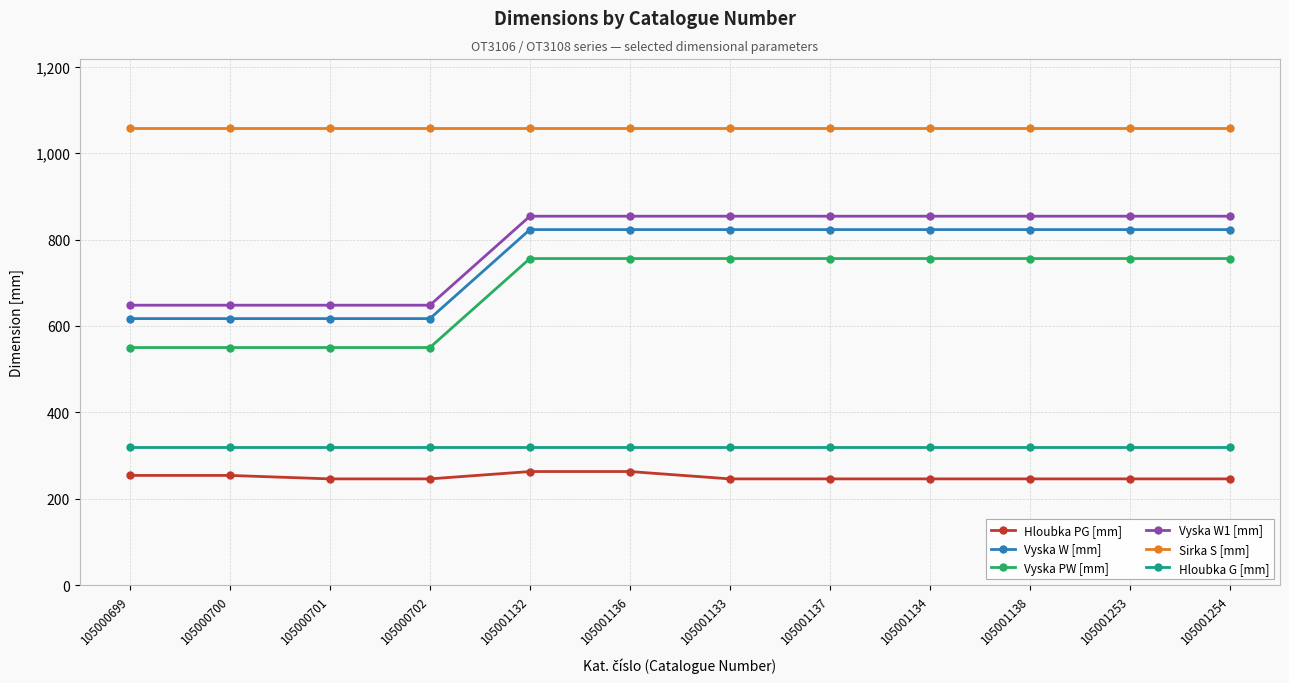

What is the maximum value for Hloubka G [mm]?

320